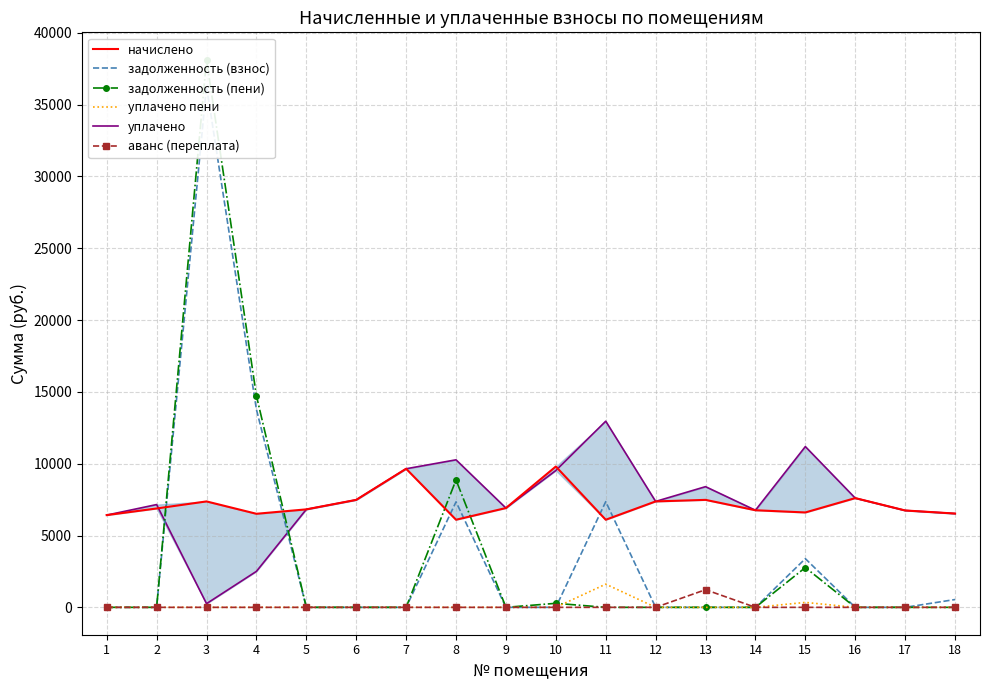

How many intersections are there between начислено and уплачено?

2